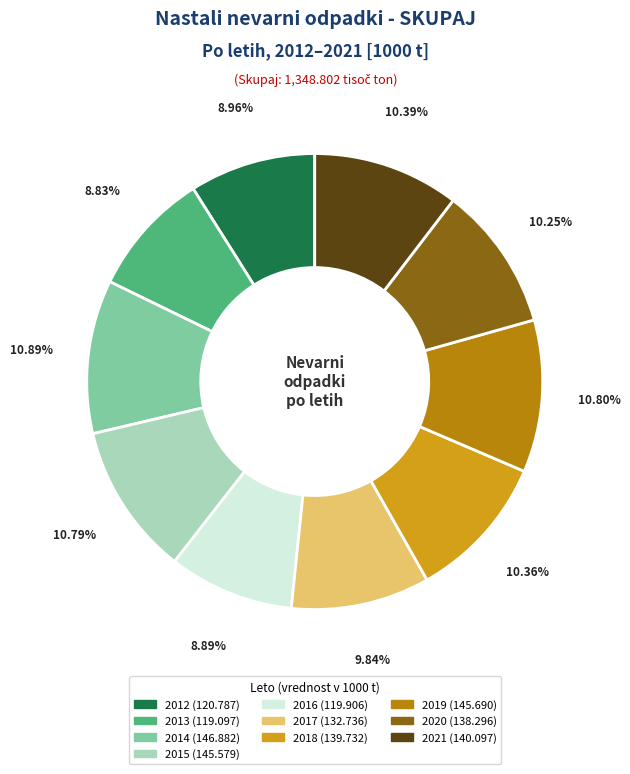

To the nearest percent, what percentage of the pie is 2012?

9%